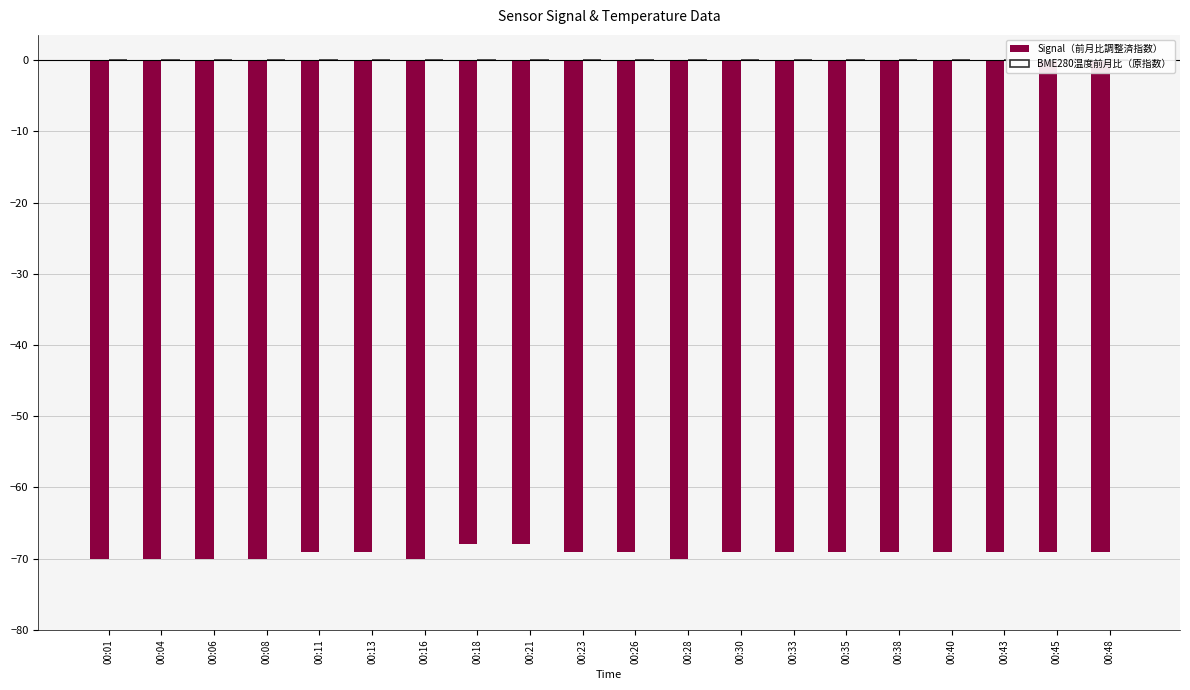

At which category is the sum across all series the highest?

00:21